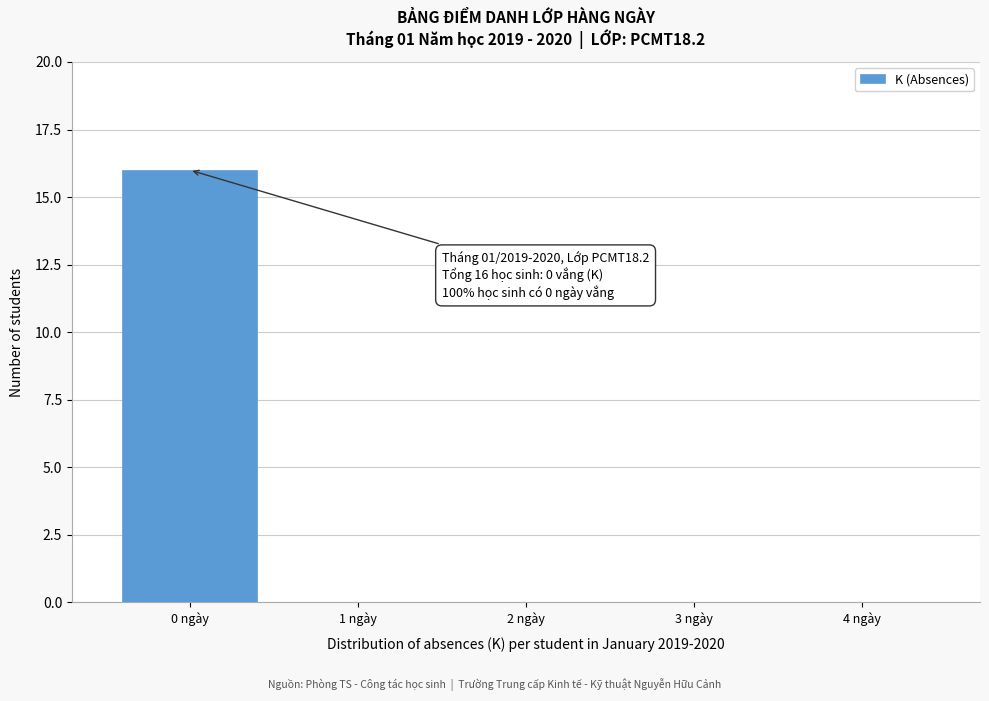

Reading left to right, what are all the values shown in this chart?

0 ngày=16	1 ngày=0	2 ngày=0	3 ngày=0	4 ngày=0